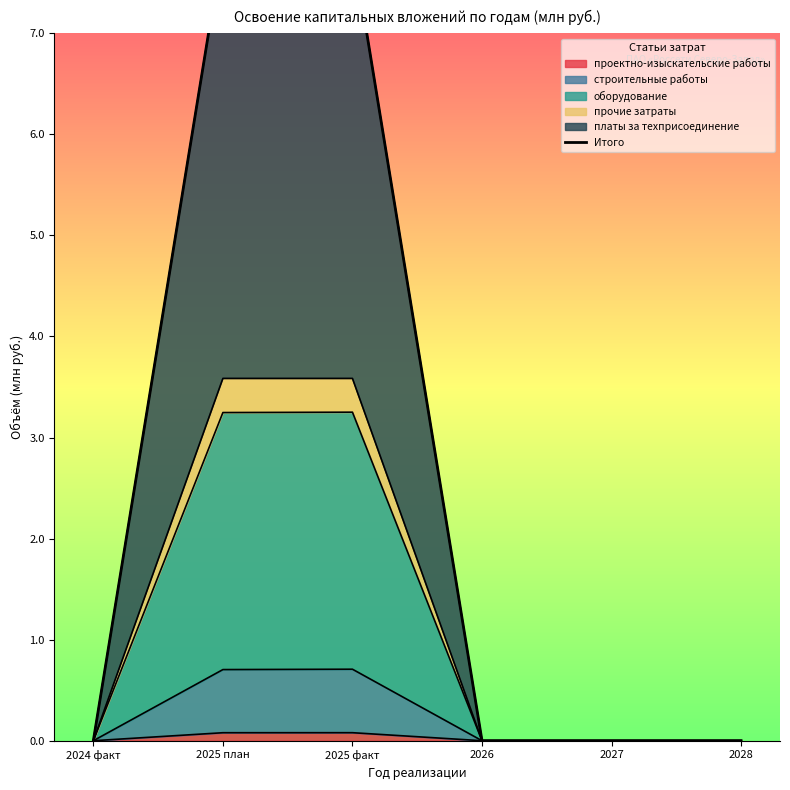

List the labels in order of value, largest first.

2025 план, 2025 факт, 2024 факт, 2026, 2027, 2028